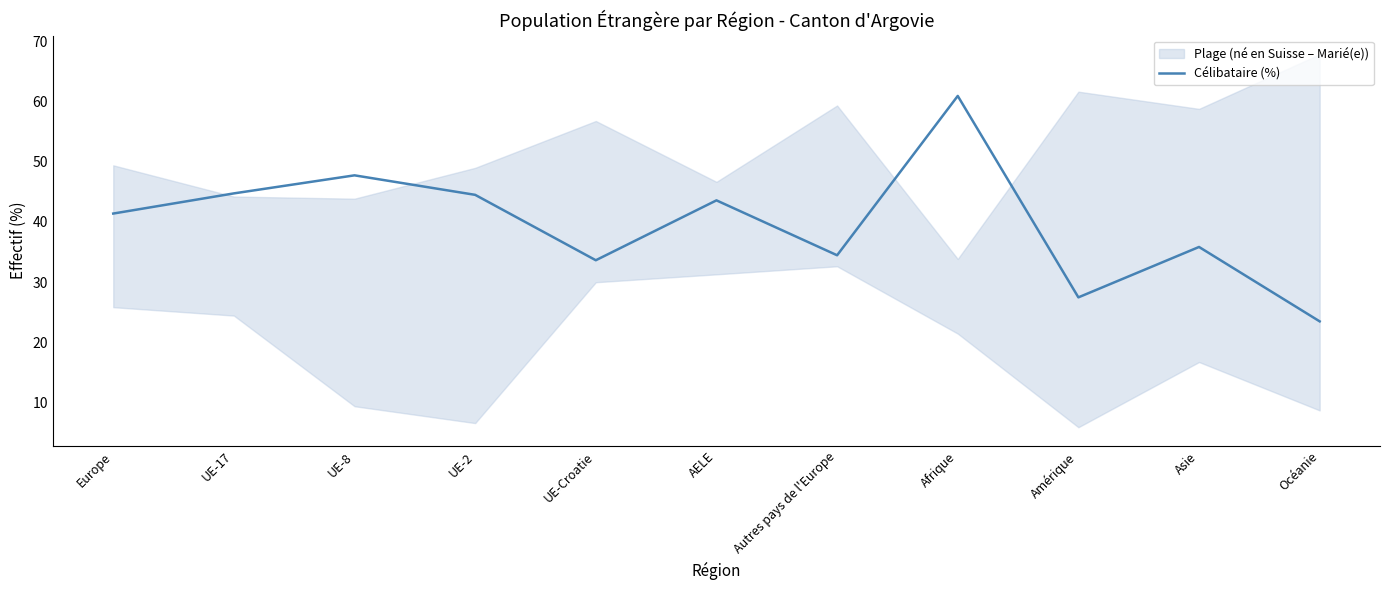

Reading left to right, extract all data points from this chart.

41.4	44.7	47.8	44.5	33.6	43.6	34.5	61.0	27.4	35.8	23.5